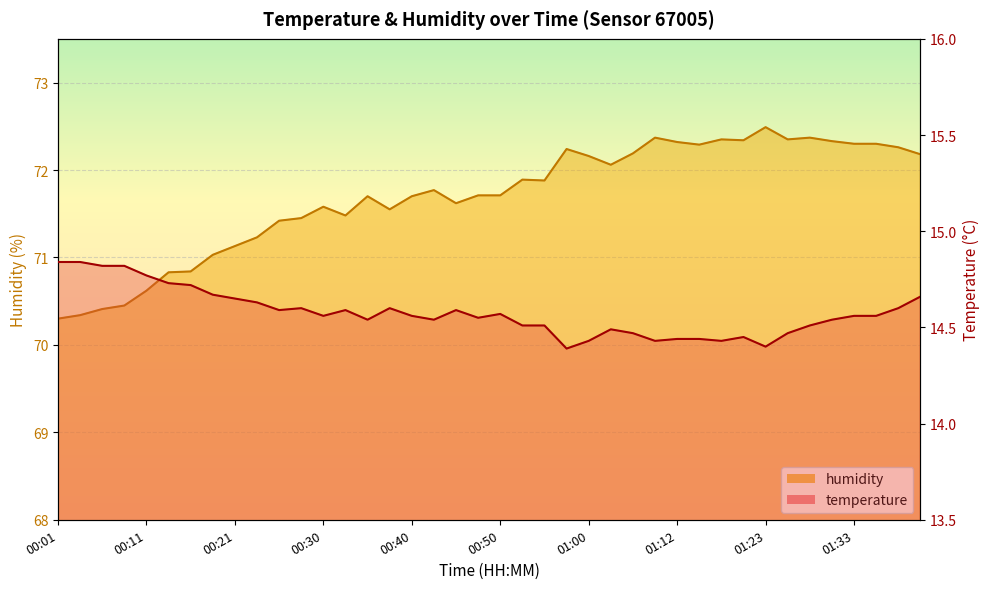

What is the difference between the humidity values at 00:25 and 00:45?

0.2